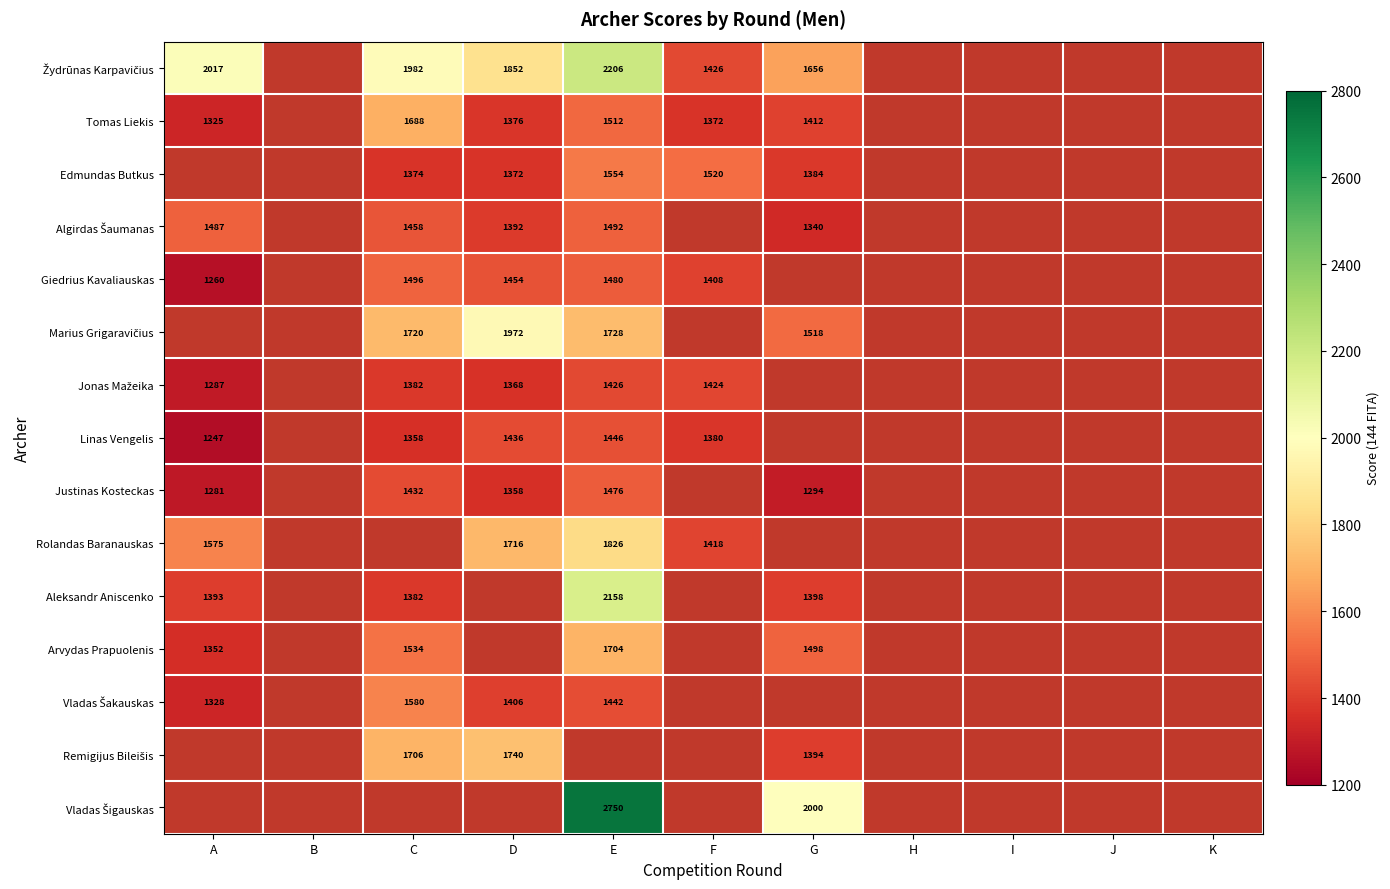

At how many categories does at least one series exceed 1489?

6